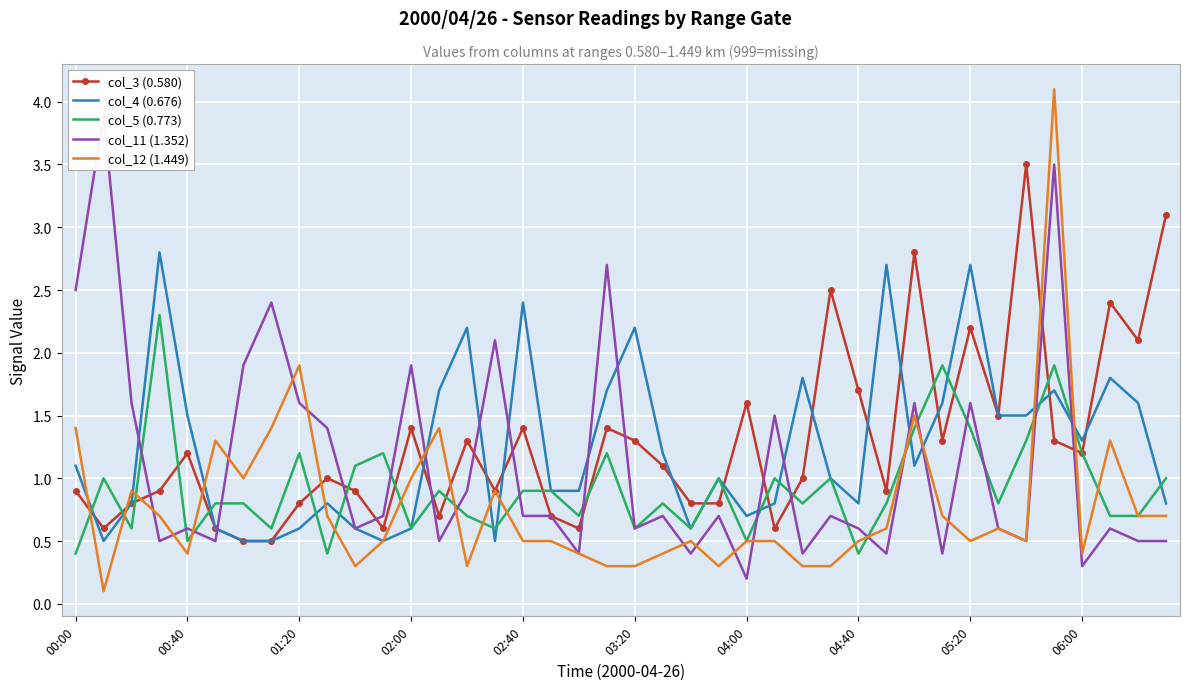

What is the difference between the highest and lowest values at 39?

2.6